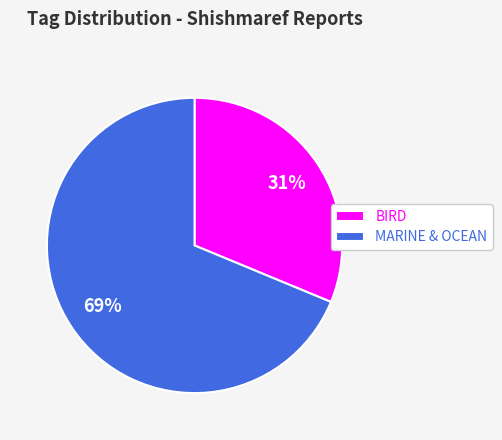

The BIRD slice represents 31% of the pie. True or false?

True